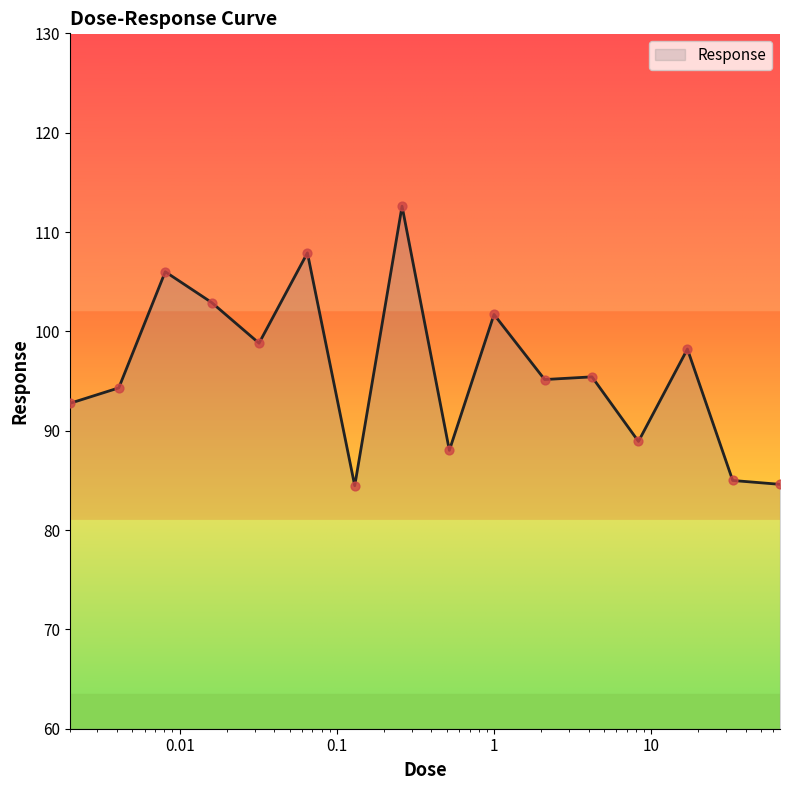

What is the minimum value shown in the chart?

84.5